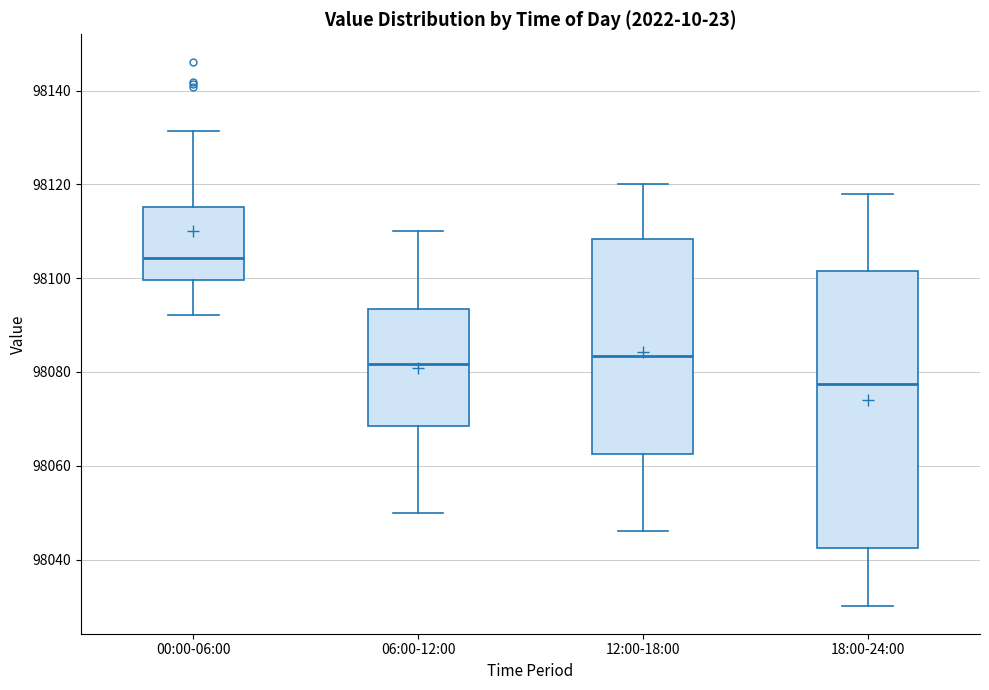

Which box is the tallest, from its lower edge to its upper edge?

18:00-24:00